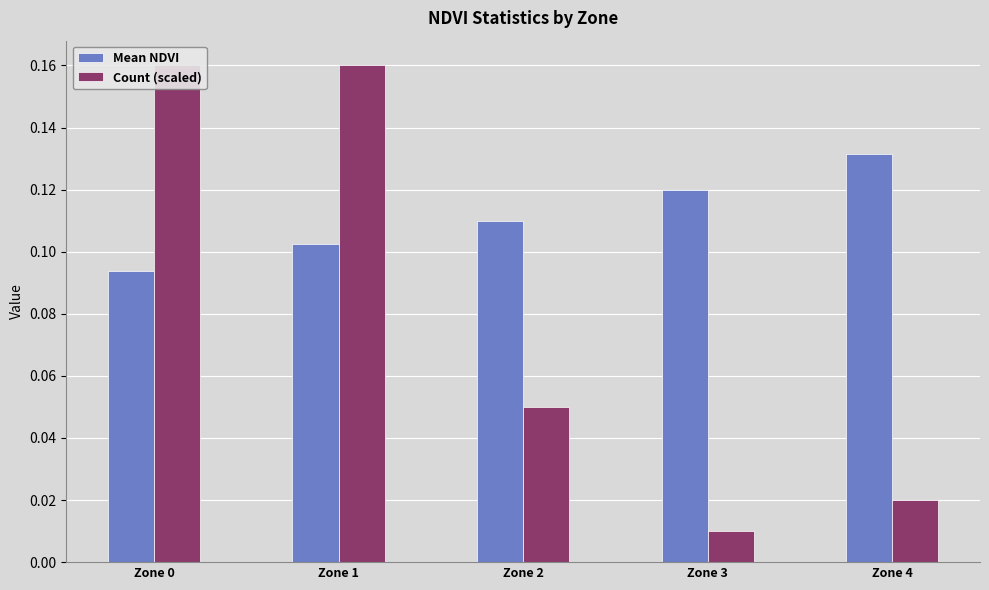

Between Zone 0 and Zone 3, which is larger?

Zone 3